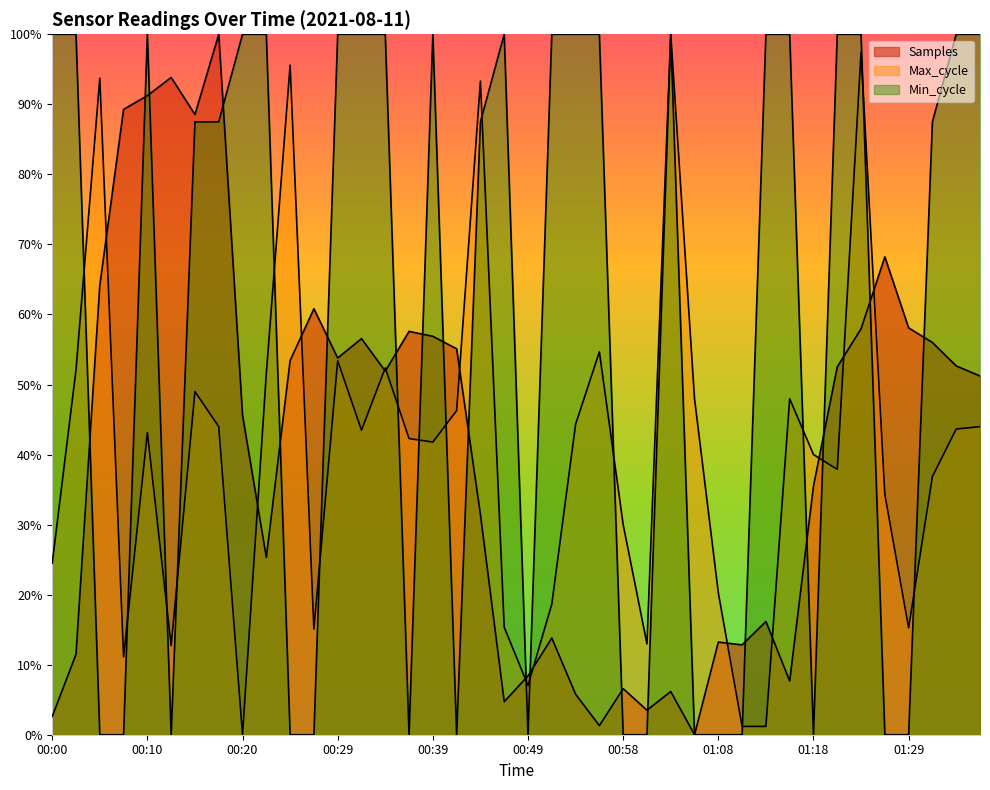

Is the value of Samples at 00:20 greater than the value of Min_cycle at 01:03?

No